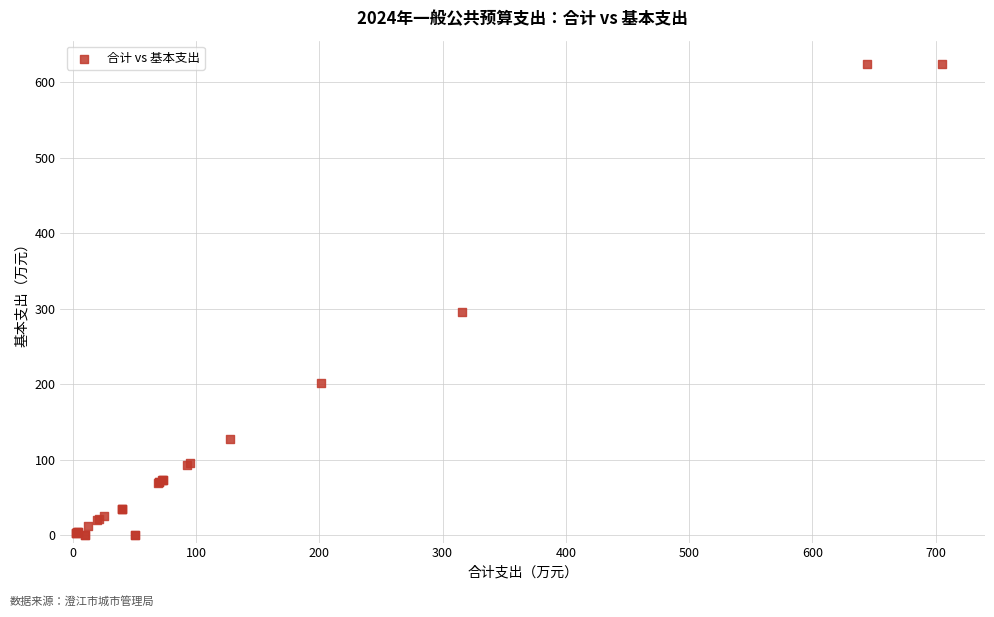

What Y value in the scatter plot is closest to 311?

295.0